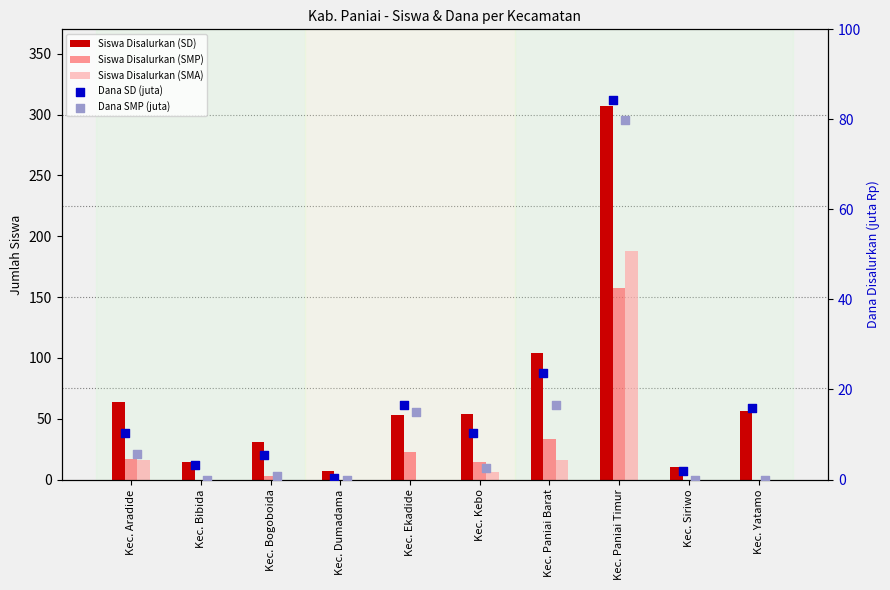

Which series has the widest spread of Y values?

Siswa Disalurkan (SD)